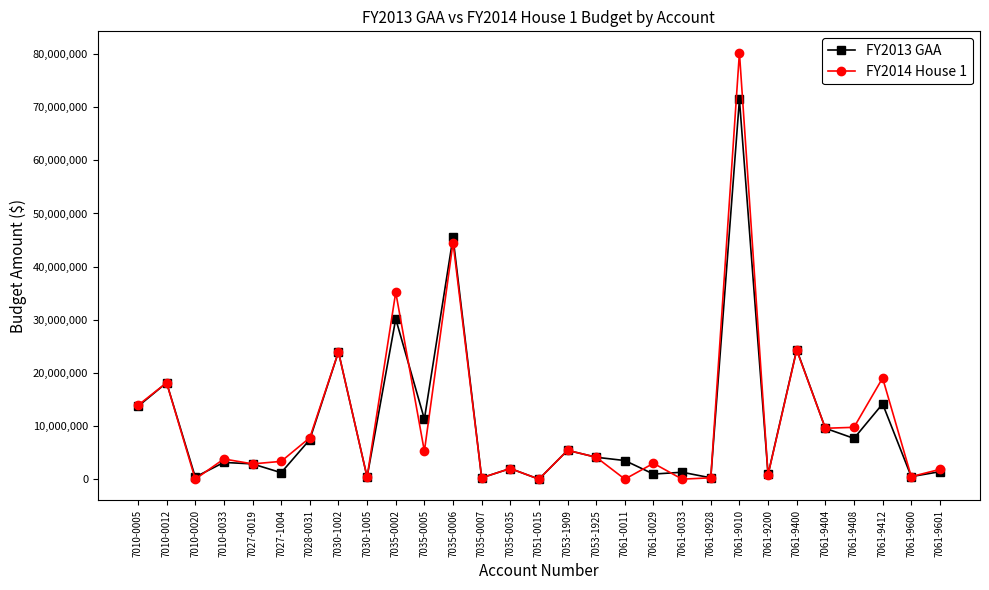

Is the value of FY2014 House 1 at 7010-0020 greater than the value of FY2013 GAA at 7061-9400?

No